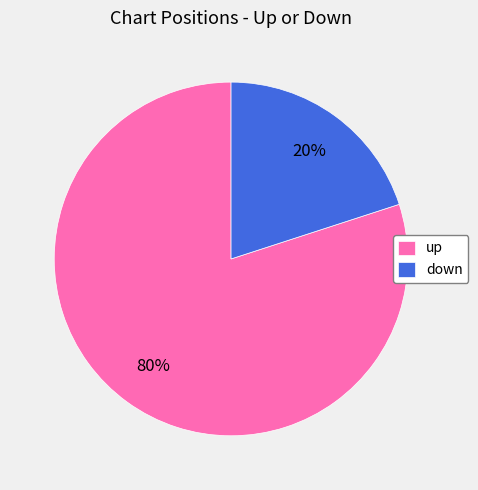

Rank the categories by value from lowest to highest.

down, up